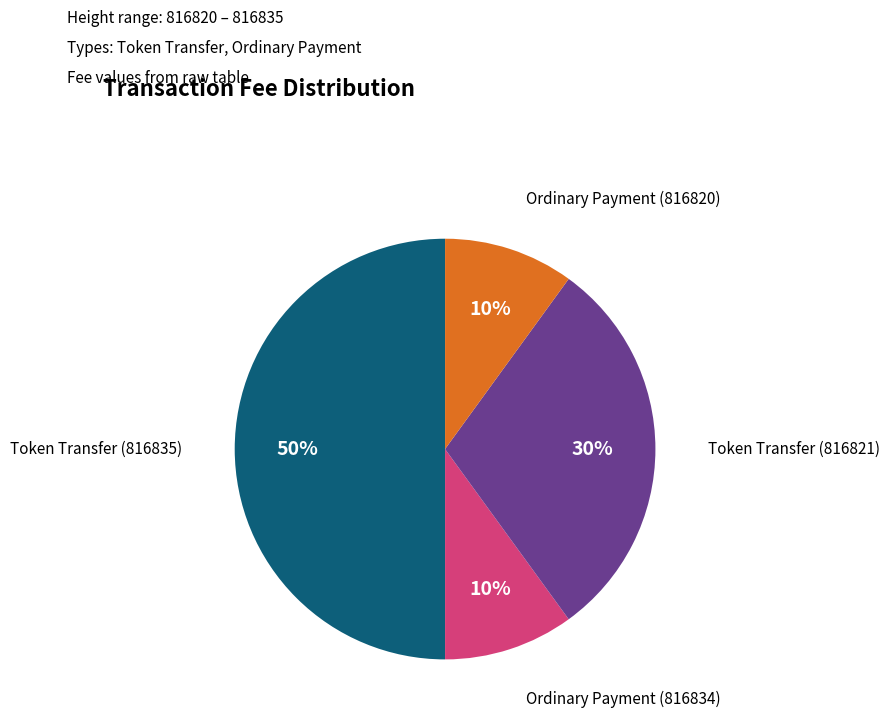

To the nearest percent, what is the average slice percentage?

25%